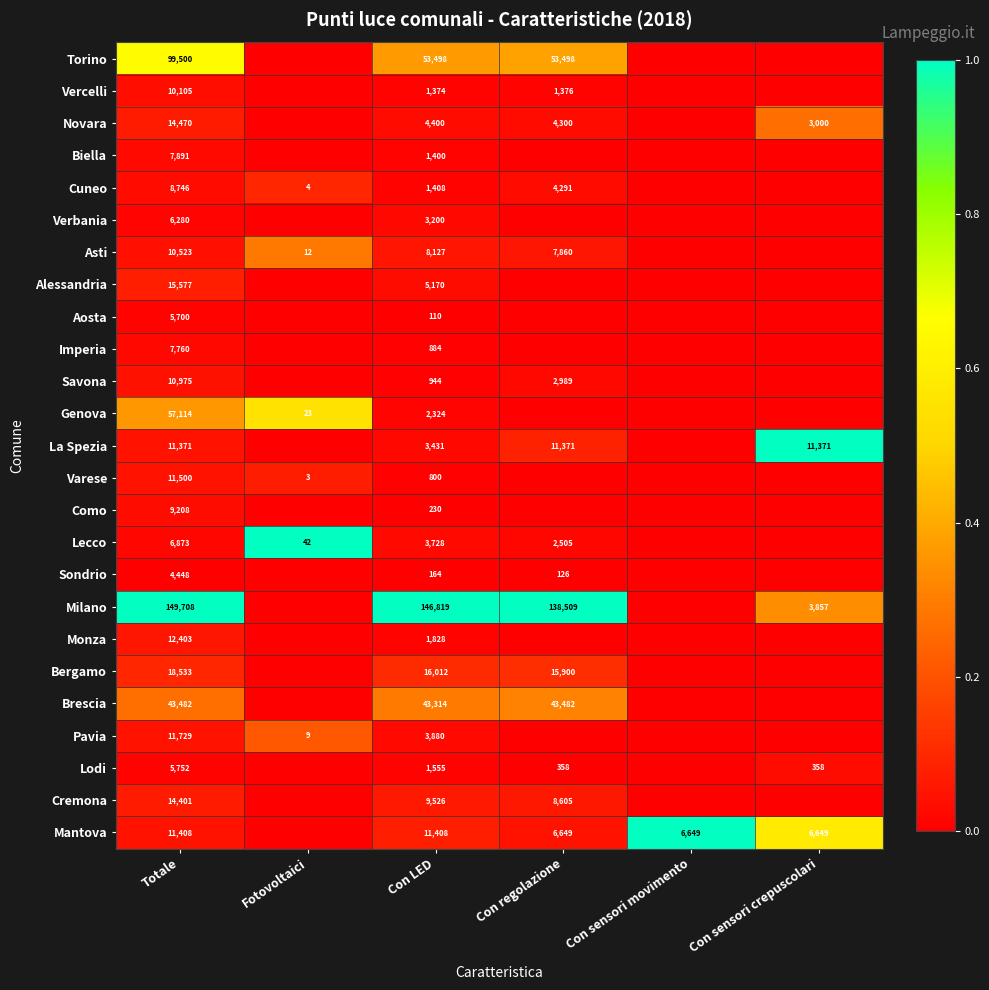

What is the difference between the Cremona values at Con regolazione and Totale?

5796